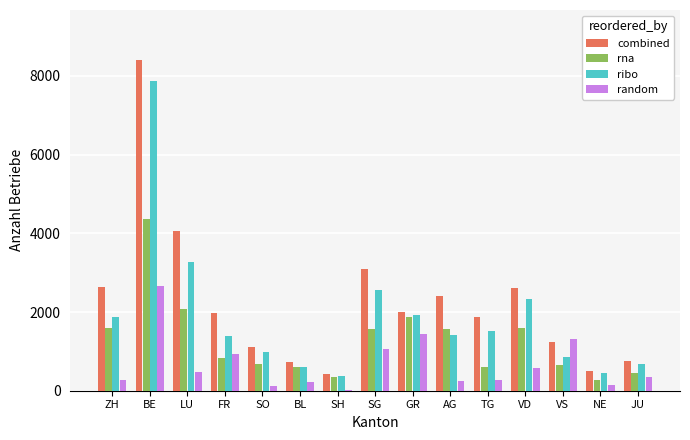

What is the sum of all rna values?

19080